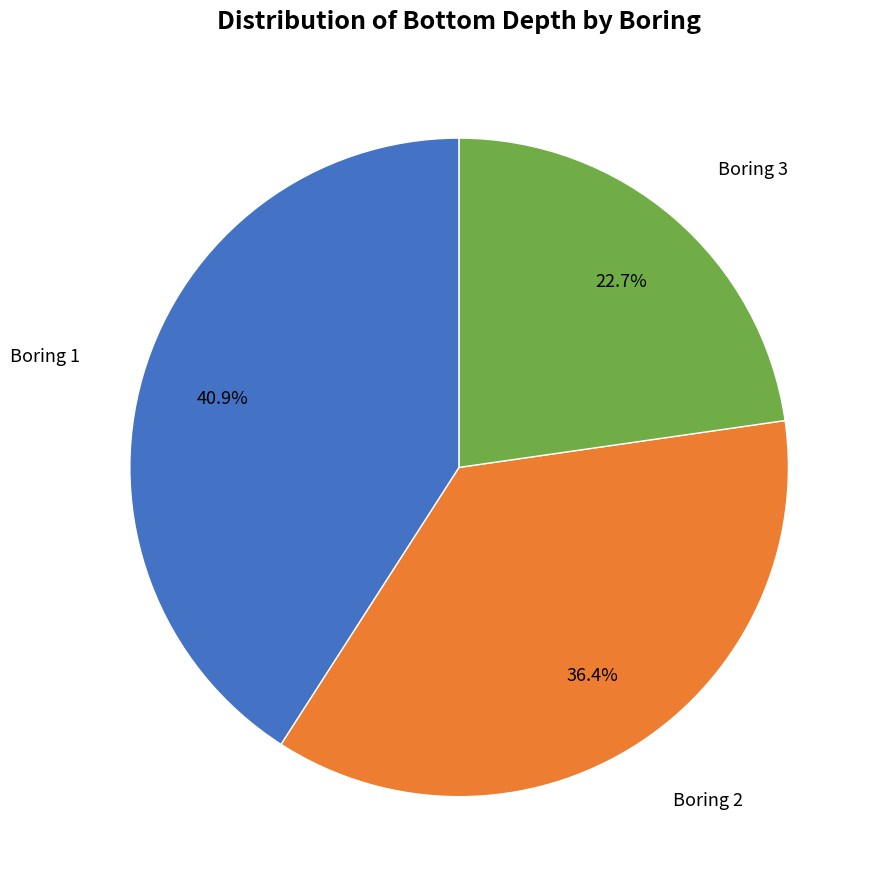

What is the ratio of the value at Boring 1 to the value at Boring 2?

1.1